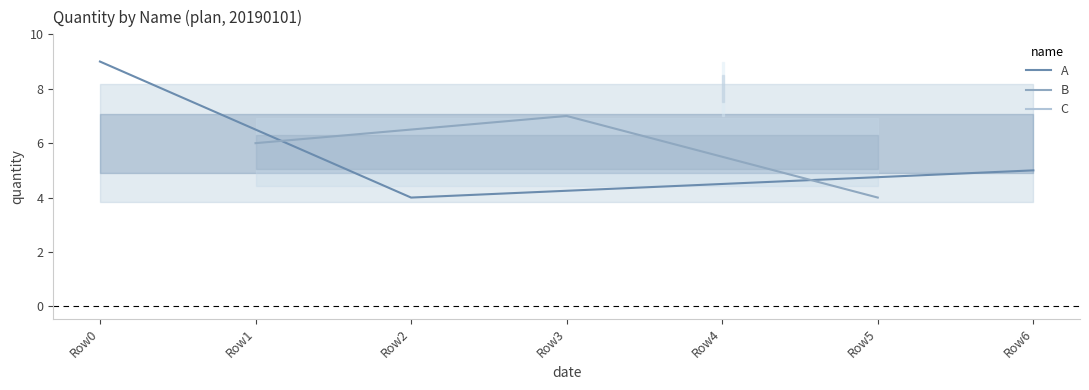

Count the A values in the range 4 to 9.

3